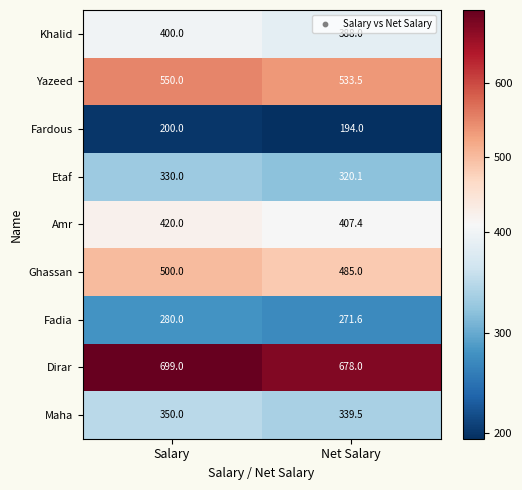

What is the difference between the maximum and minimum values in the Etaf series?

9.9